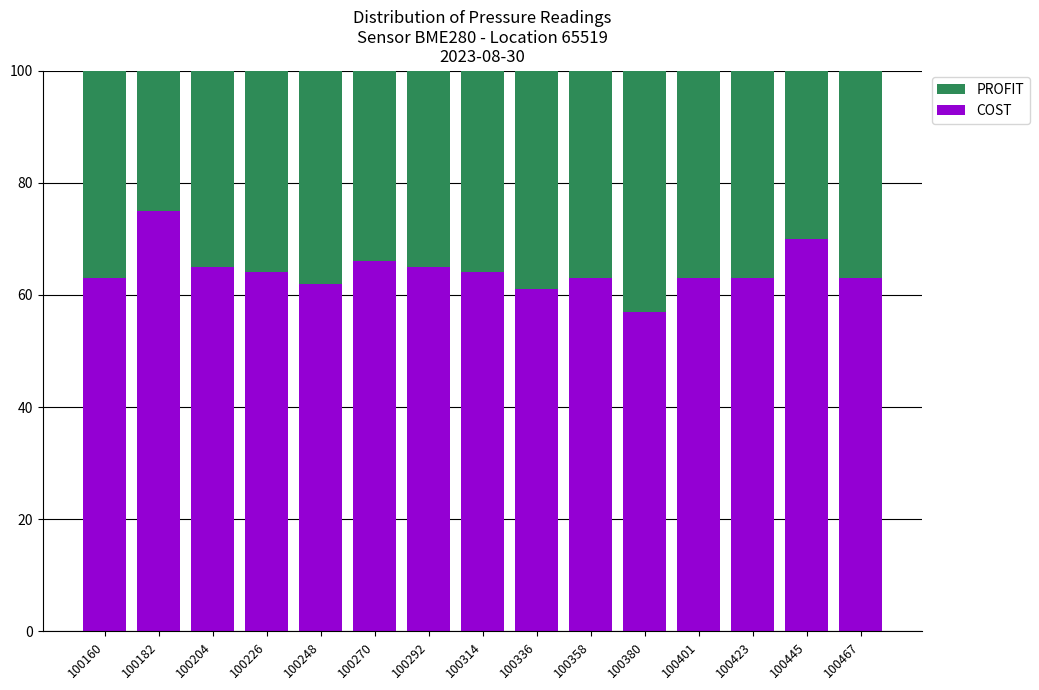

Reading right to left, list the values for the COST series.

63.0	70.0	63.0	63.0	57.0	63.0	61.0	64.0	65.0	66.0	62.0	64.0	65.0	75.0	63.0